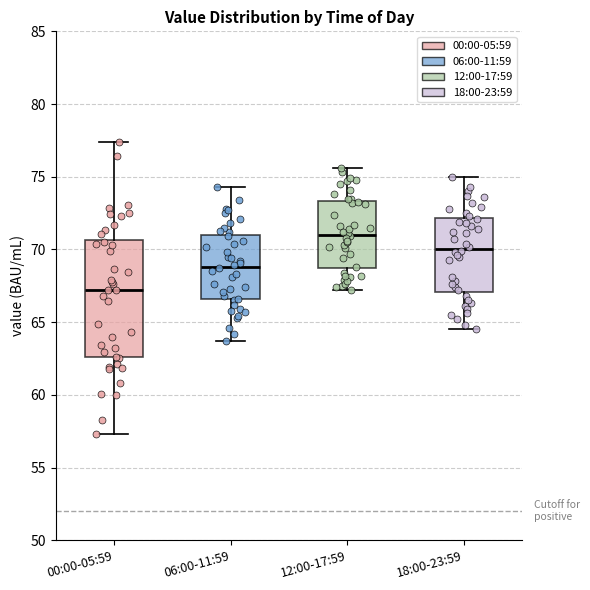

Reading left to right, transcribe this box plot: for each box, give where its median line is, the range the box spans, and where its two whiskers end, as read against the y-axis. The values are not printed on the chart, so give them approximately, as read against the axis.

00:00-05:59: median 67.0, box 62.5 to 70.5, whiskers 57.5 to 77.5
06:00-11:59: median 69.0, box 66.5 to 71.0, whiskers 63.5 to 74.5
12:00-17:59: median 71.0, box 68.5 to 73.5, whiskers 67.0 to 75.5
18:00-23:59: median 70.0, box 67.0 to 72.0, whiskers 64.5 to 75.0